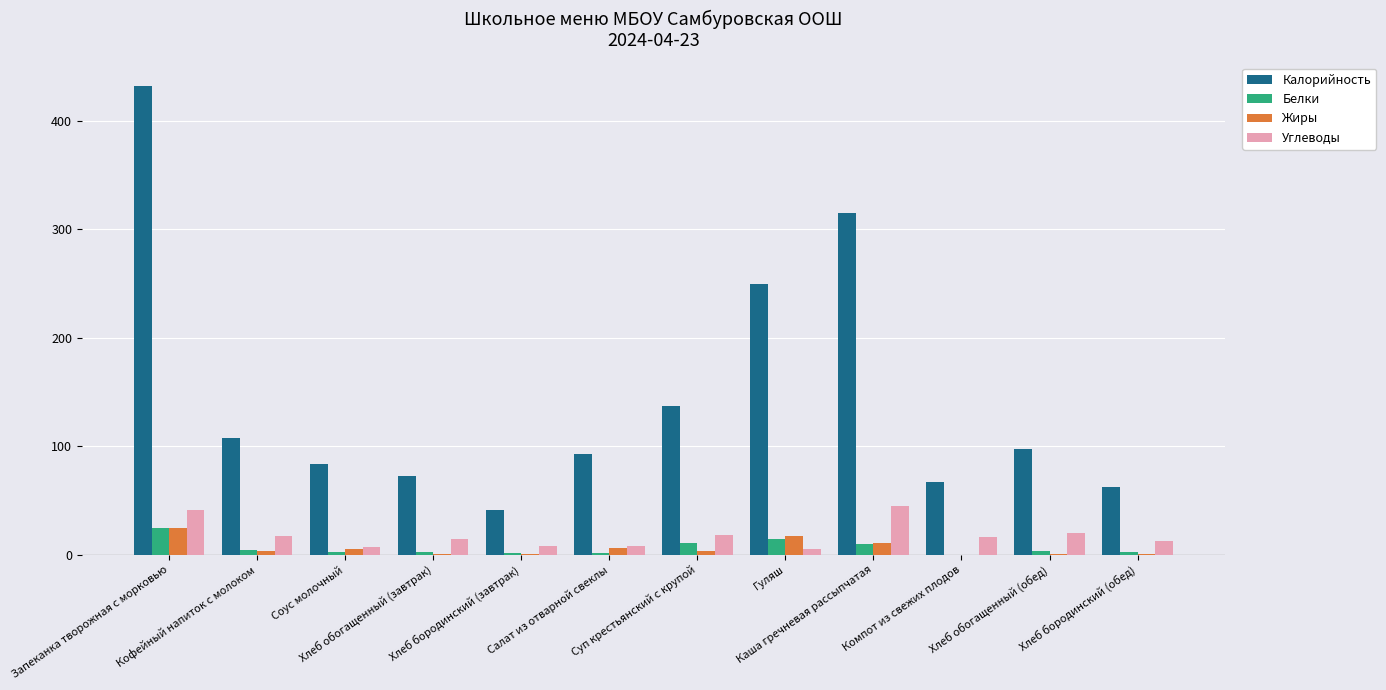

What is the maximum value shown in the chart?

432.0